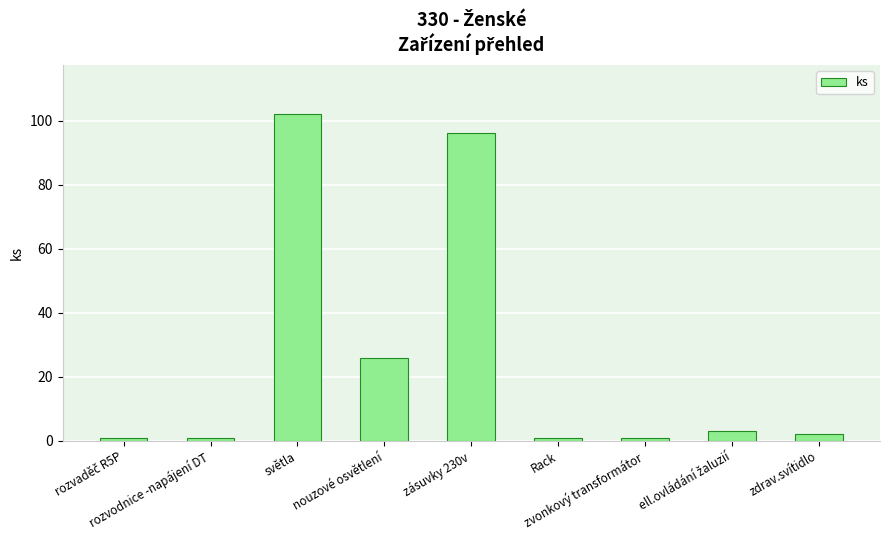

How many bars are there in total?

9